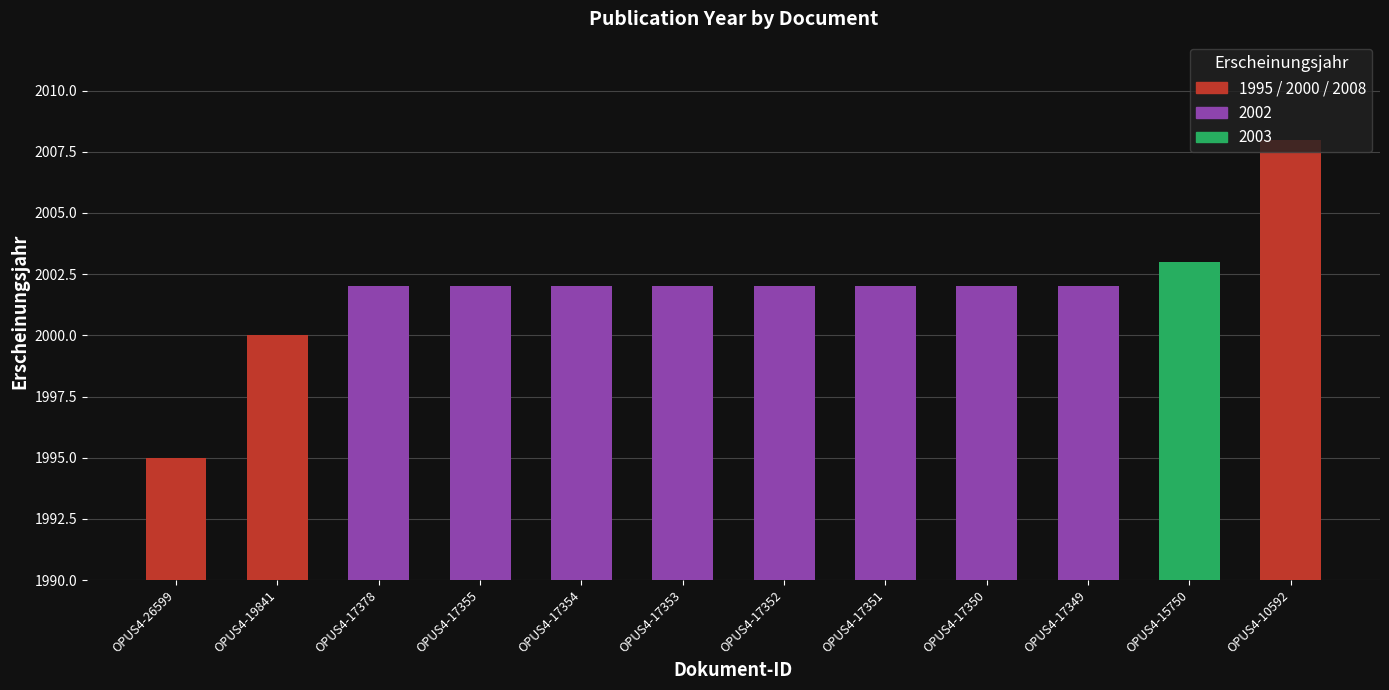

How many data points does each series have?

12